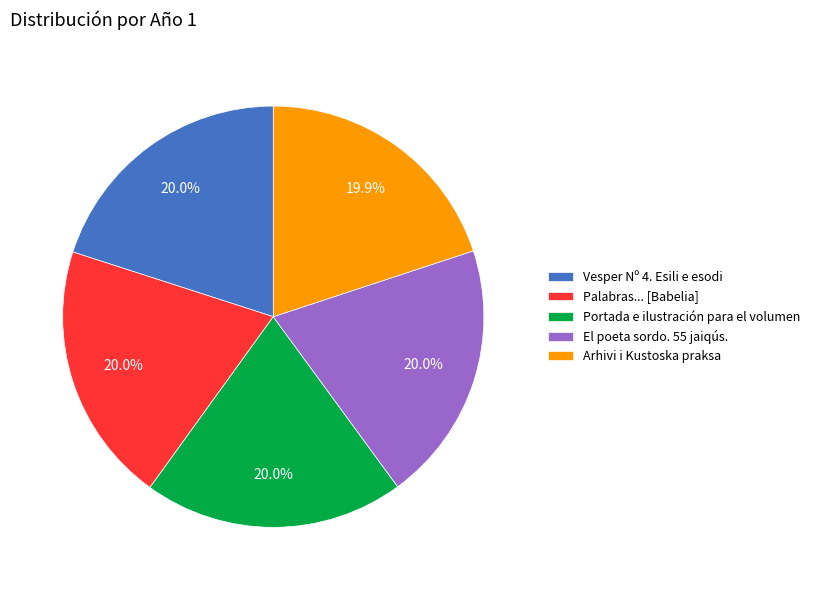

What percentage is the El poeta sordo. 55 jaiqús. slice, to the nearest percent?

20%